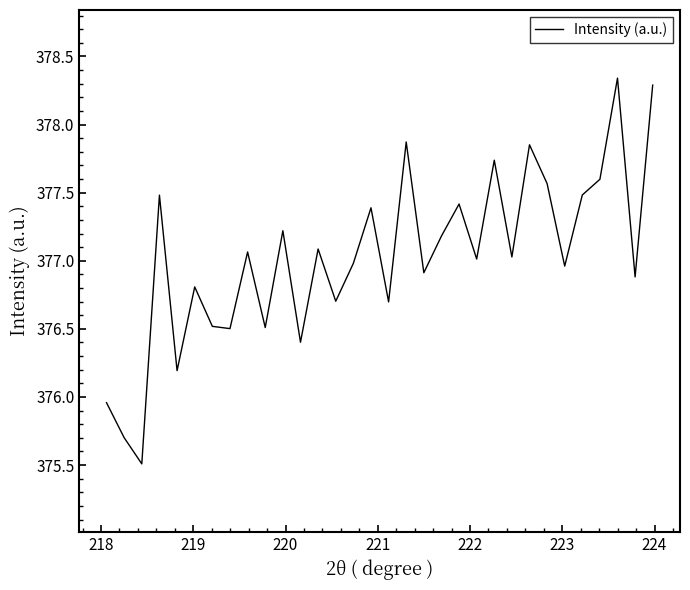

What is the minimum value shown in the chart?

375.5